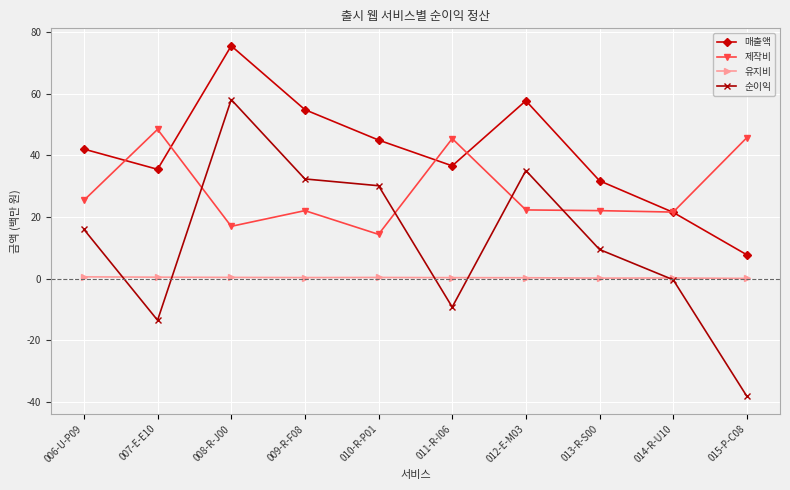

True or false: 유지비 and 순이익 cross at least once.

True